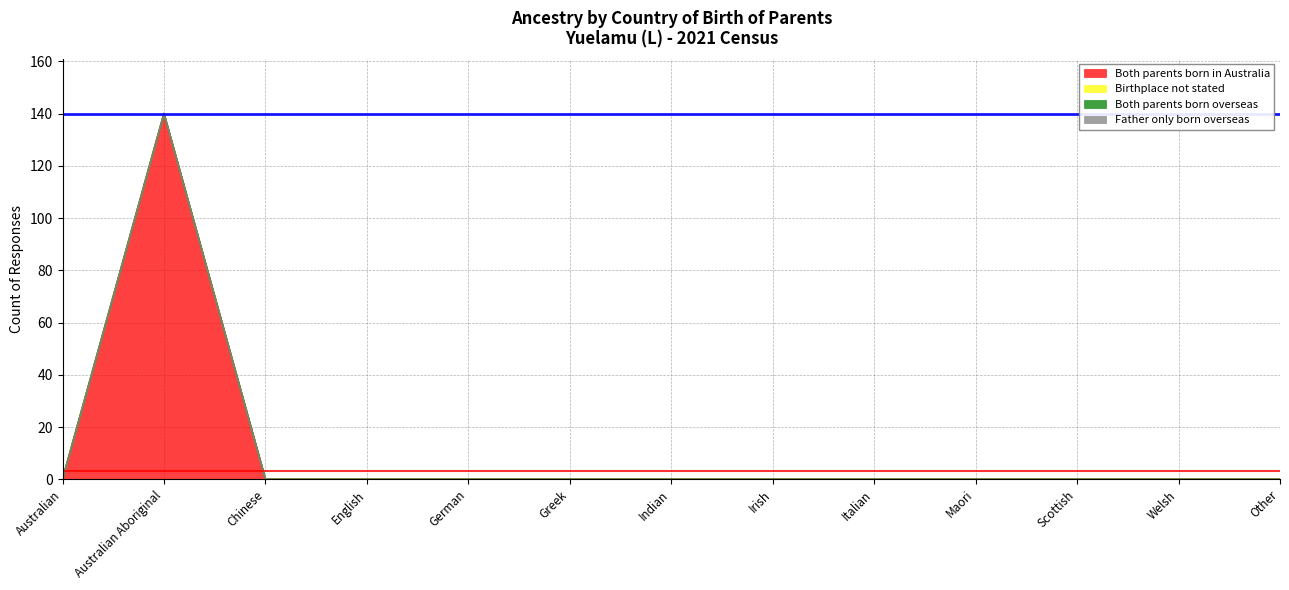

How many values in Both parents born in Australia are above zero?

1